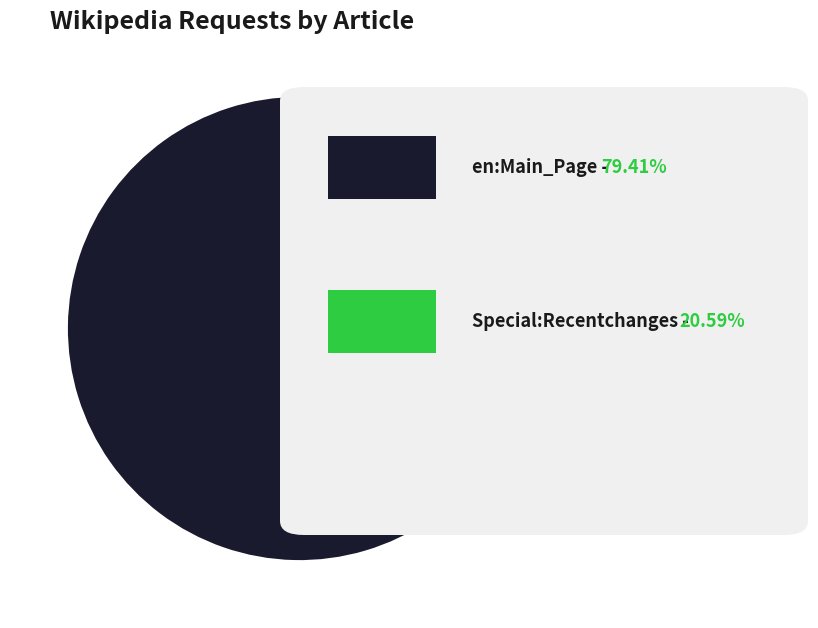

Does any single category account for the majority?

Yes